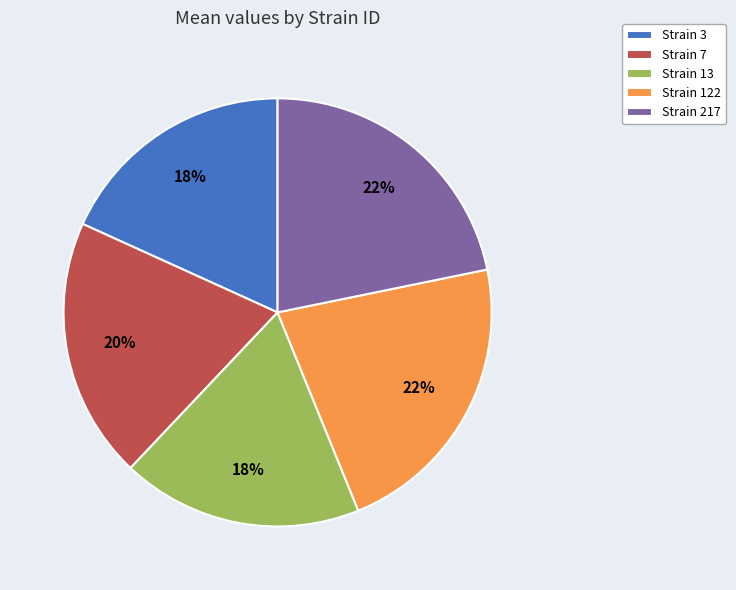

To the nearest percent, what percentage of the pie is Strain 13?

18%